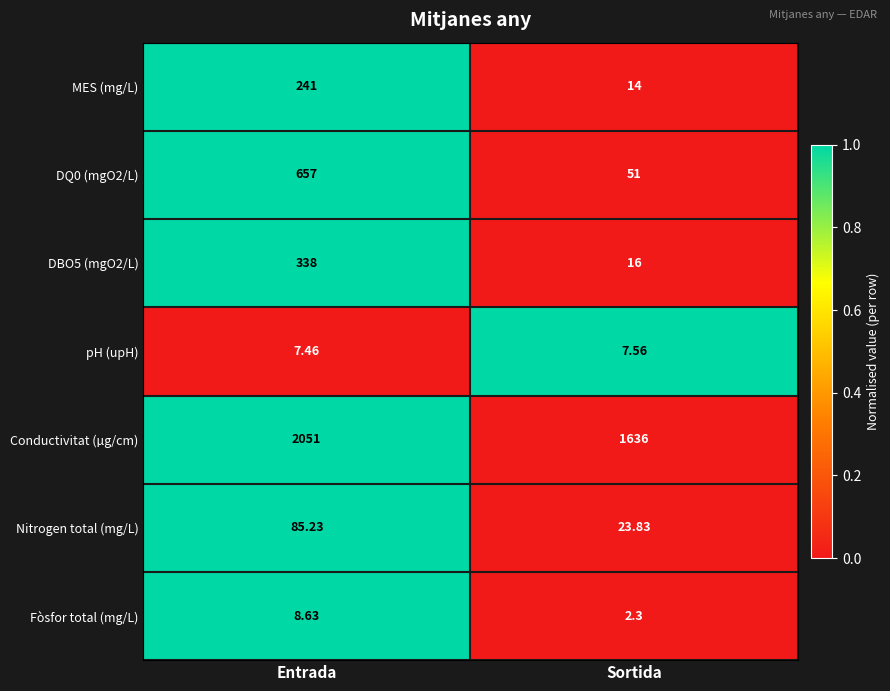

At which label does Nitrogen total (mg/L) reach its peak?

Entrada